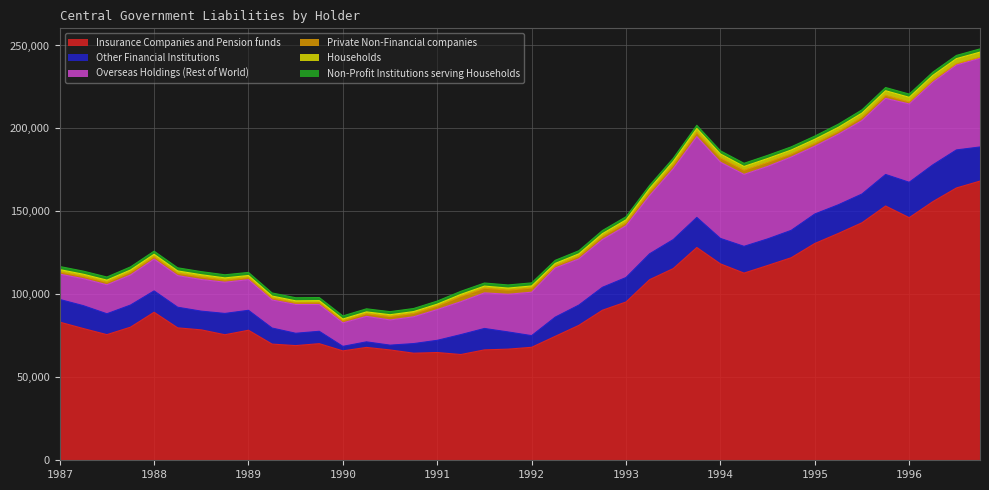

How many interior local peaks does the Households series have?

7